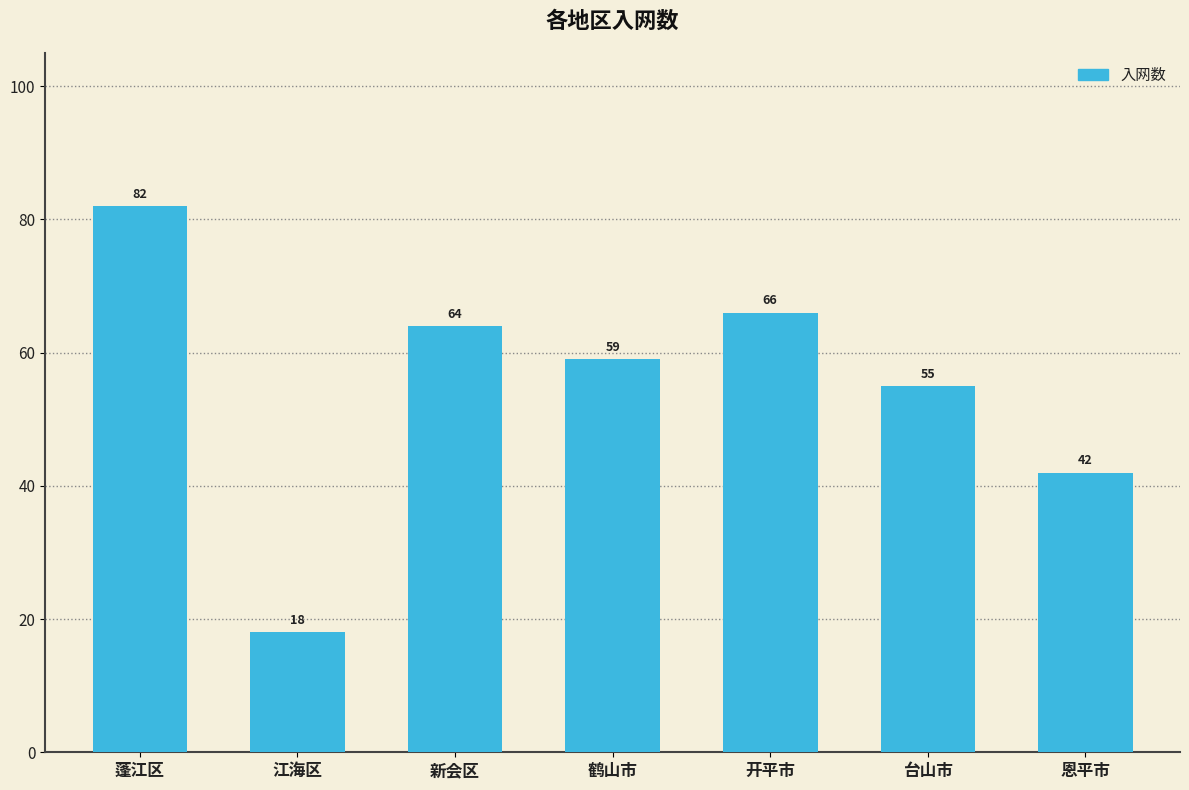

What is the average value?

55